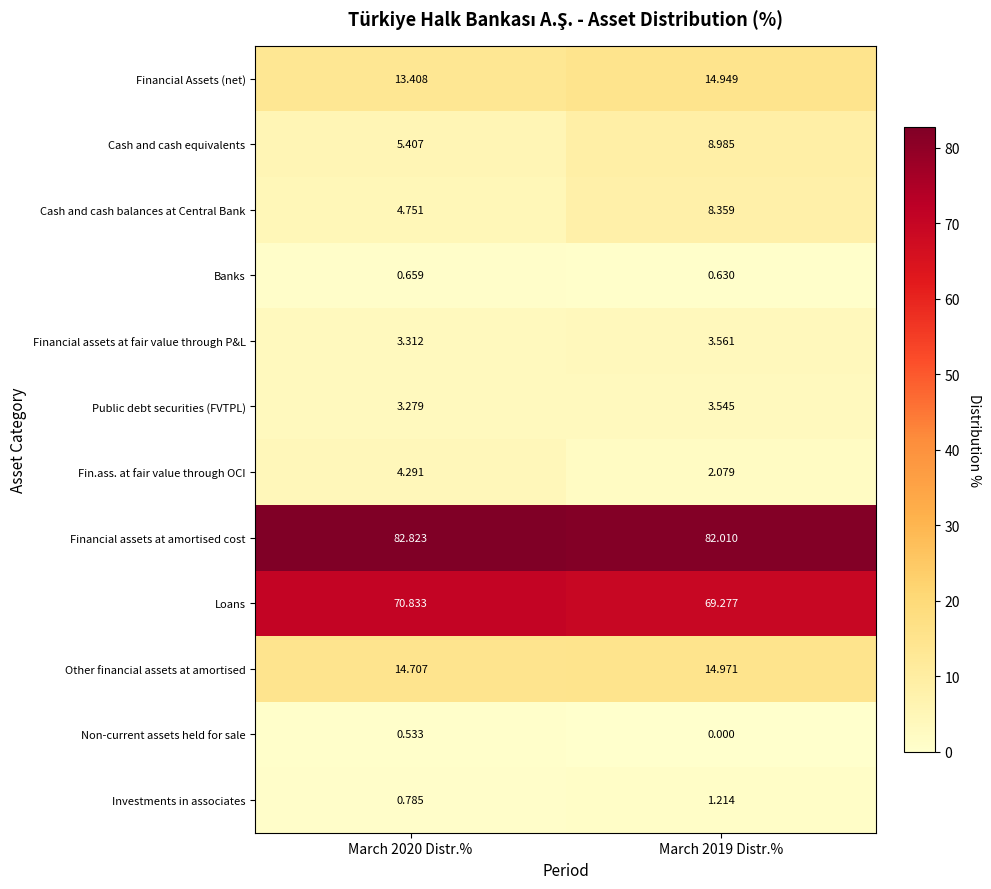

Which series changed the most between March 2020 Distr.% and March 2019 Distr.%?

Cash and cash balances at Central Bank